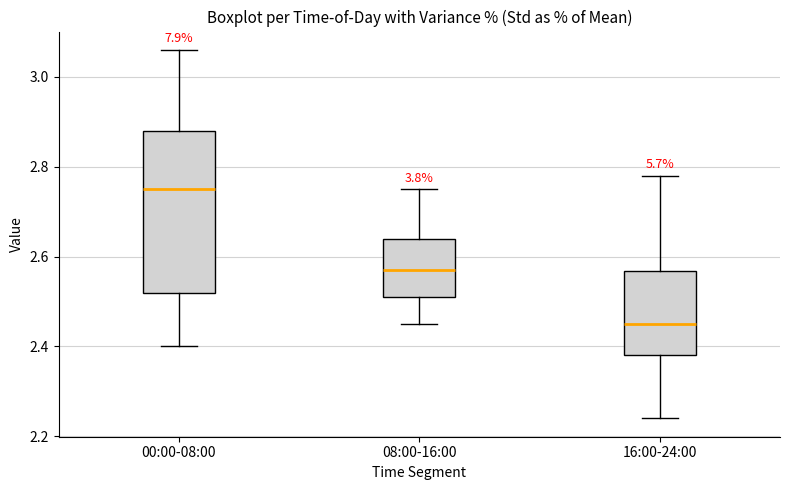

Reading left to right, transcribe this box plot: for each box, give where its median line is, the range the box spans, and where its two whiskers end, as read against the y-axis. The values are not printed on the chart, so give them approximately, as read against the axis.

00:00-08:00: median 2.76, box 2.52 to 2.88, whiskers 2.40 to 3.06
08:00-16:00: median 2.58, box 2.52 to 2.64, whiskers 2.46 to 2.76
16:00-24:00: median 2.46, box 2.38 to 2.56, whiskers 2.24 to 2.78